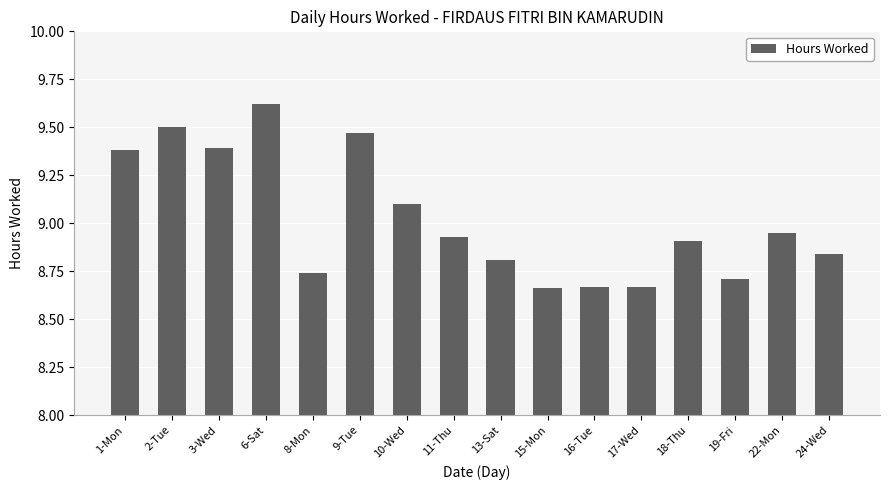

What is the label of the 6th bar from the left?

9-Tue